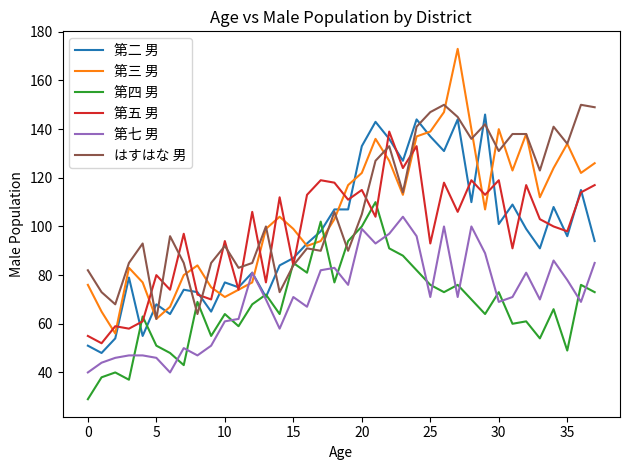

True or false: 第七 男 and 第五 男 cross at least once.

False